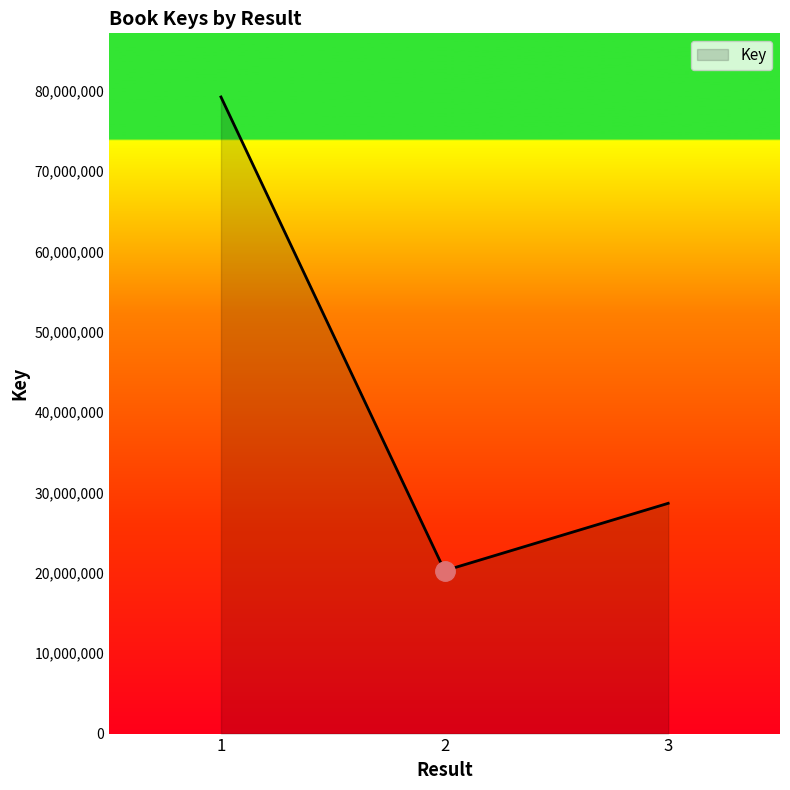

Rank the categories by value from lowest to highest.

2, 3, 1